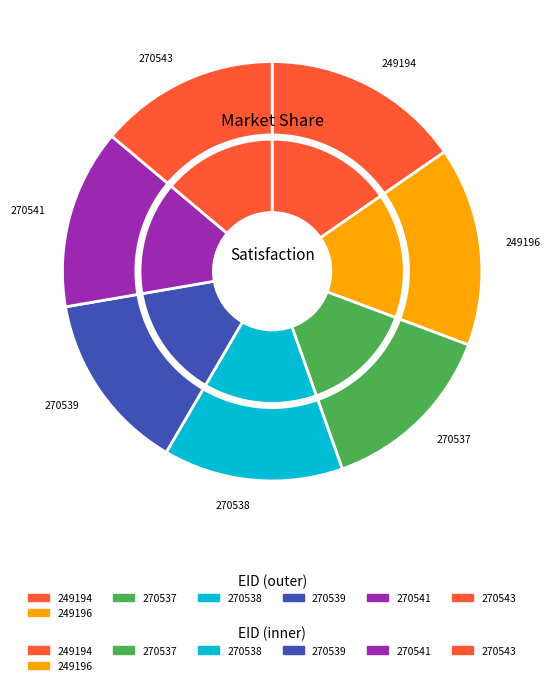

Which slice is the smallest?

270539